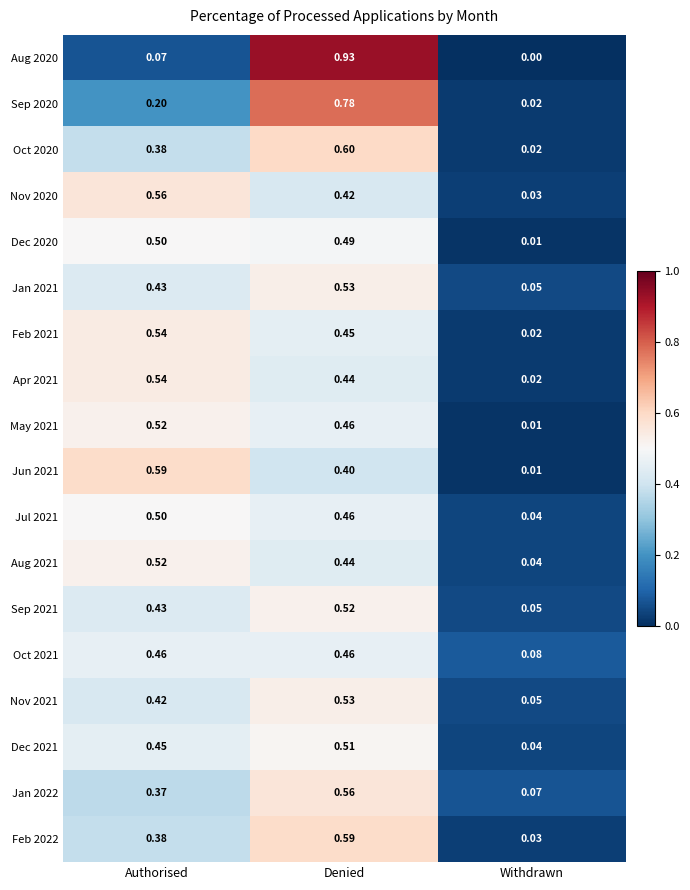

At which label does Apr 2021 reach its peak?

Authorised